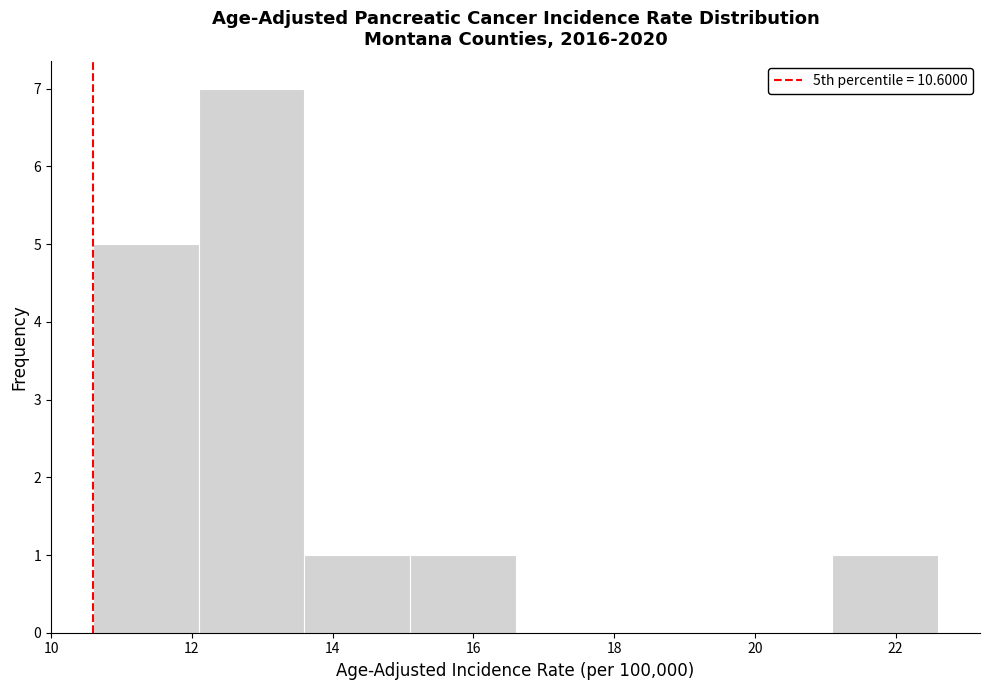

Reading left to right, transcribe this chart: for each bar, give the range it covers on the x-axis and its height. Neither the bar edges nor the heights are printed on the chart, so give them approximately, as read against the axes.

10.6 to 12.1: 5
12.1 to 13.6: 7
13.6 to 15.1: 1
15.1 to 16.6: 1
16.6 to 18.1: 0
18.1 to 19.6: 0
19.6 to 21.1: 0
21.1 to 22.6: 1